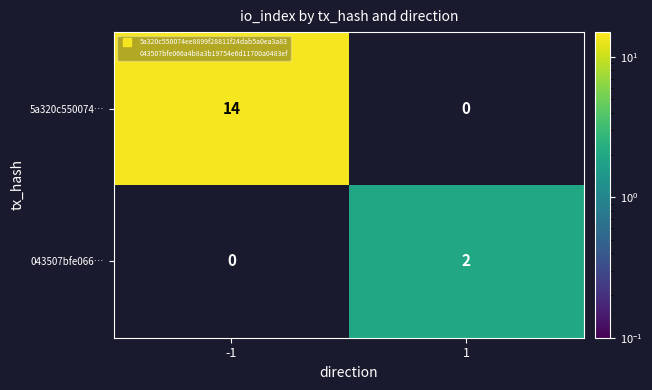

What is the maximum value shown in the chart?

14